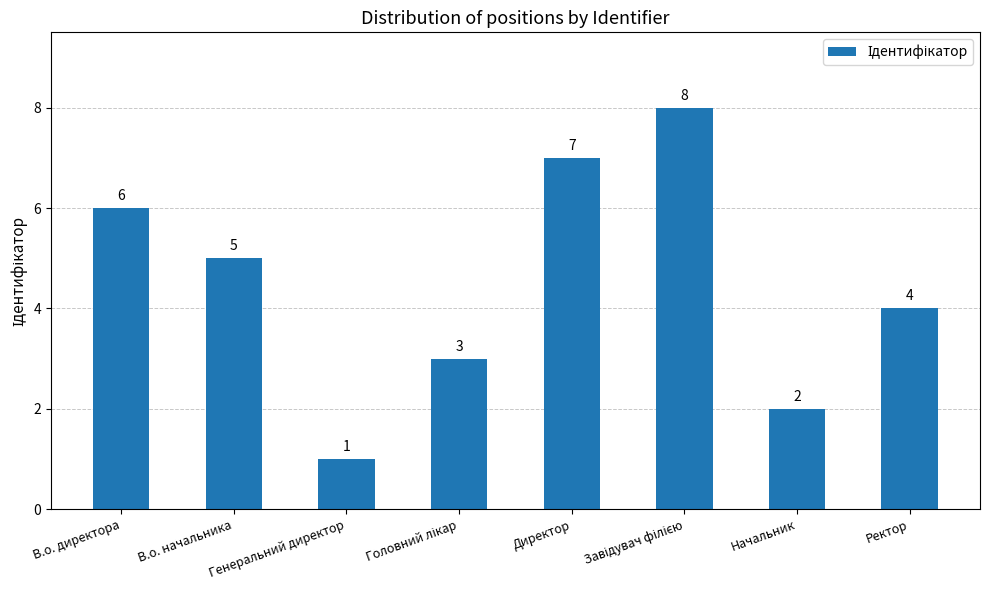

Where is the data nearest to the value 4?

Ректор